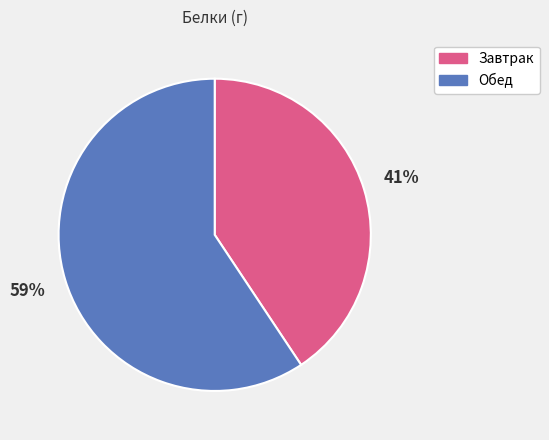

Which category accounts for the majority?

Обед